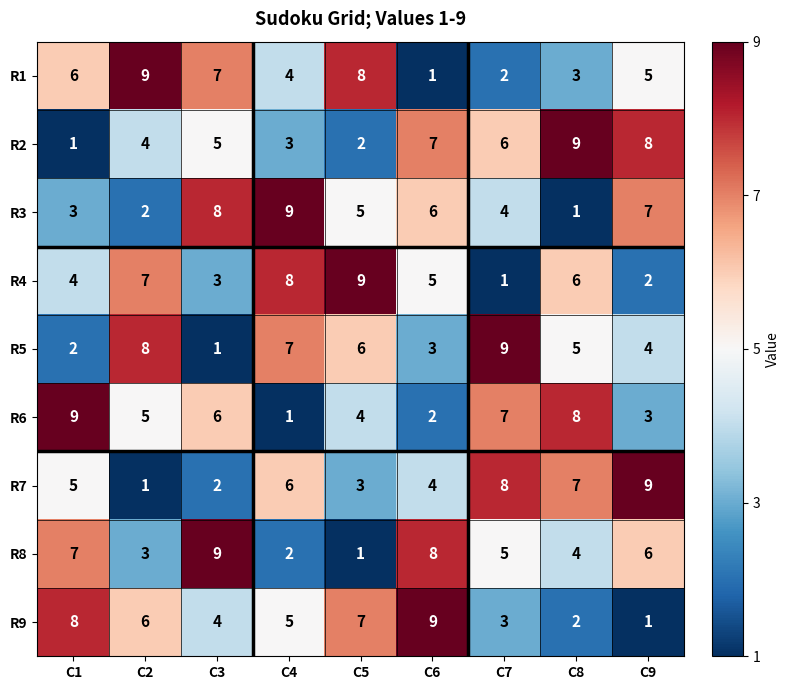

The R9 series shows 5 at C1. True or false?

False